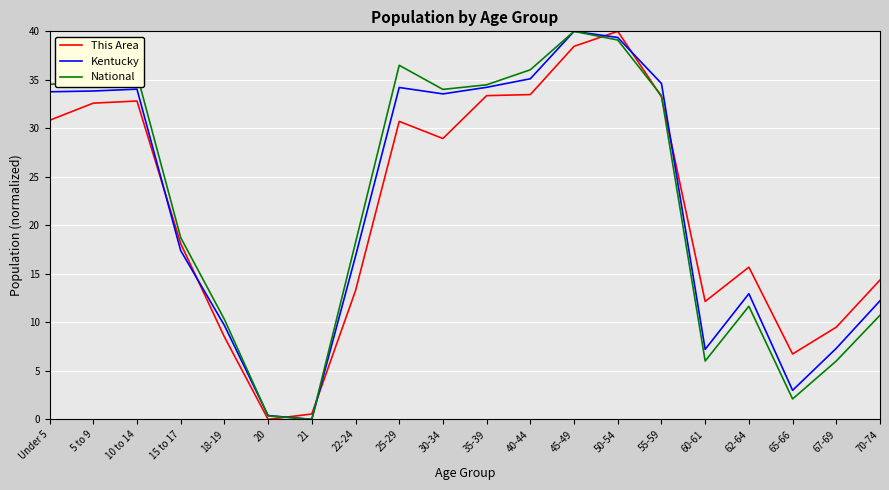

Between 18-19 and 65-66, which series saw the biggest shift?

National